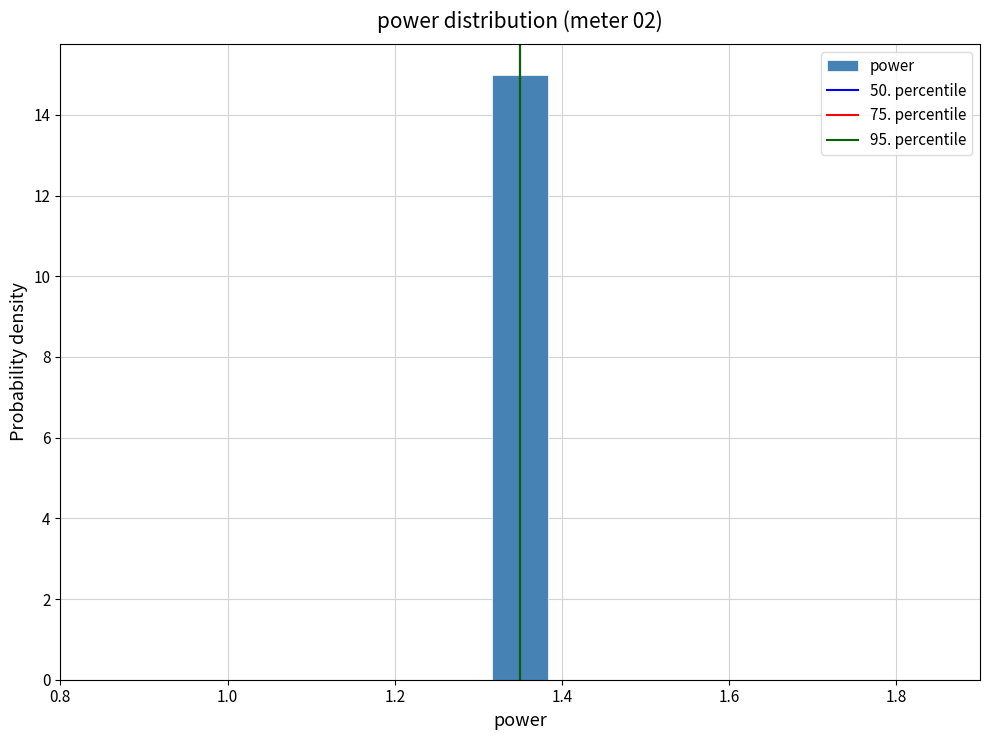

Read against the x-axis, roughly where is the centre of the tallest bar?

1.36